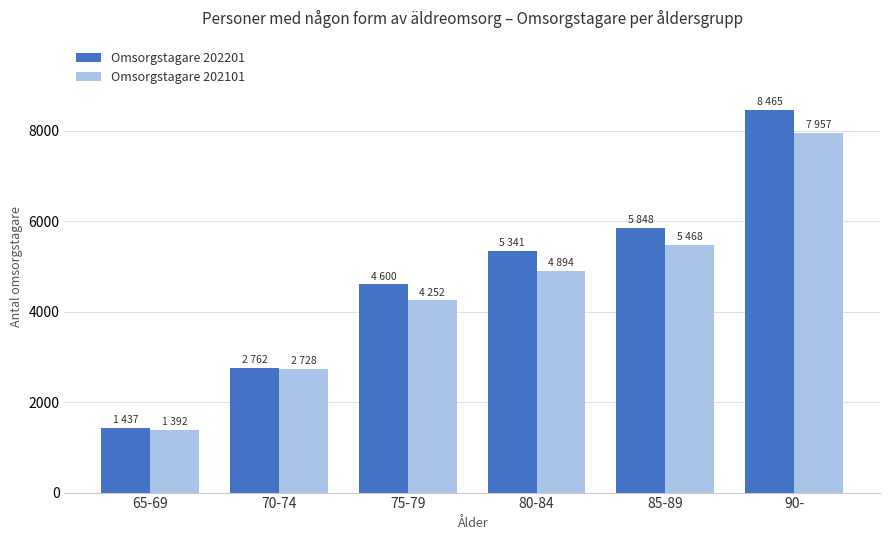

What is the difference between the maximum and minimum values in the Omsorgstagare 202101 series?

6565